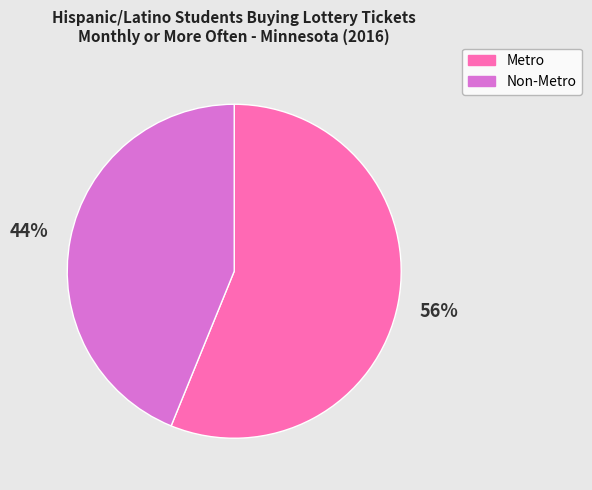

Is there a majority slice in this chart?

Yes